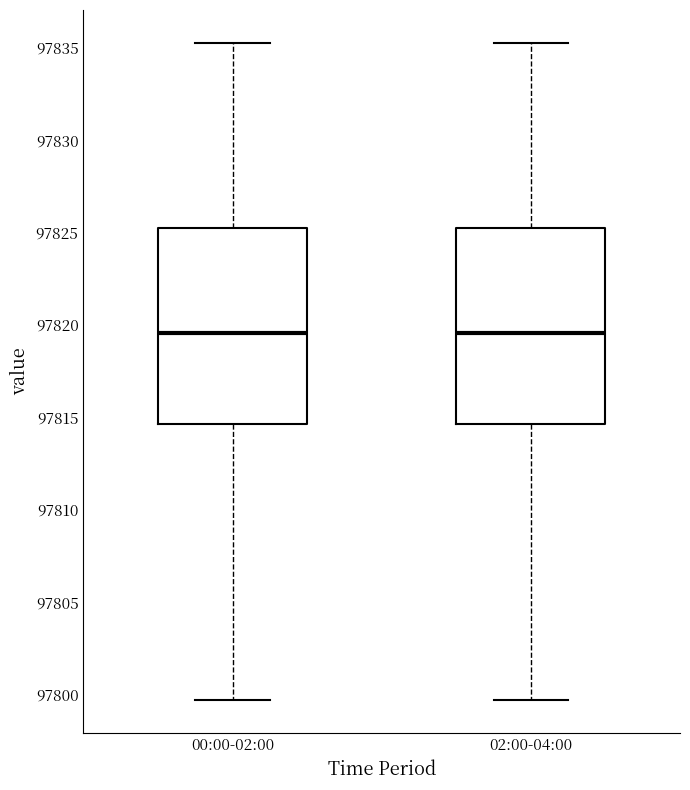

Where does the lower whisker of the box for 00:00-02:00 end on the y-axis? The values are not printed on the chart, so give them approximately, as read against the axis.

97799.5